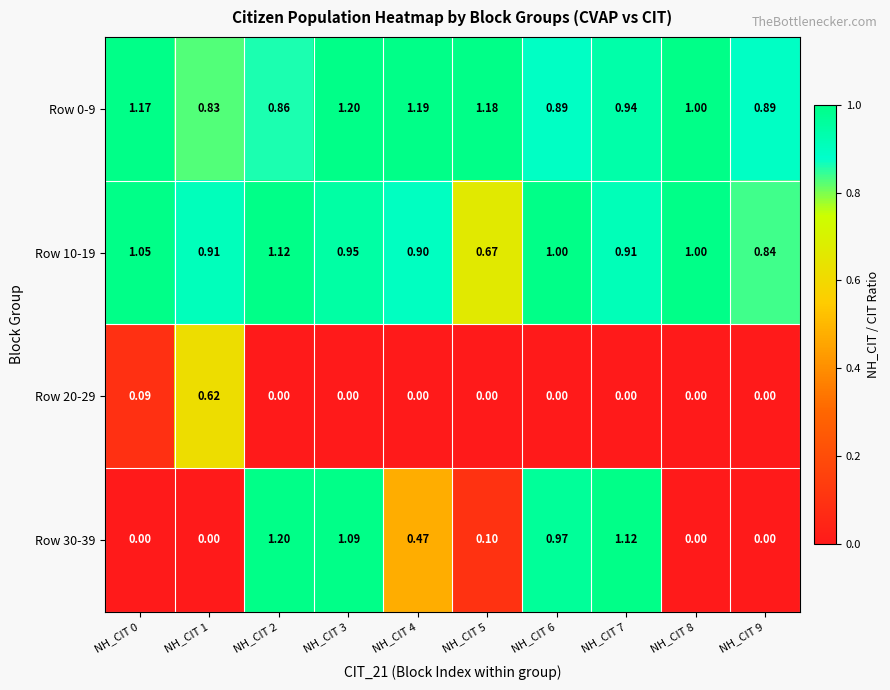

Is the value of Row 30-39 at NH_CIT 8 greater than the value of Row 0-9 at NH_CIT 0?

No